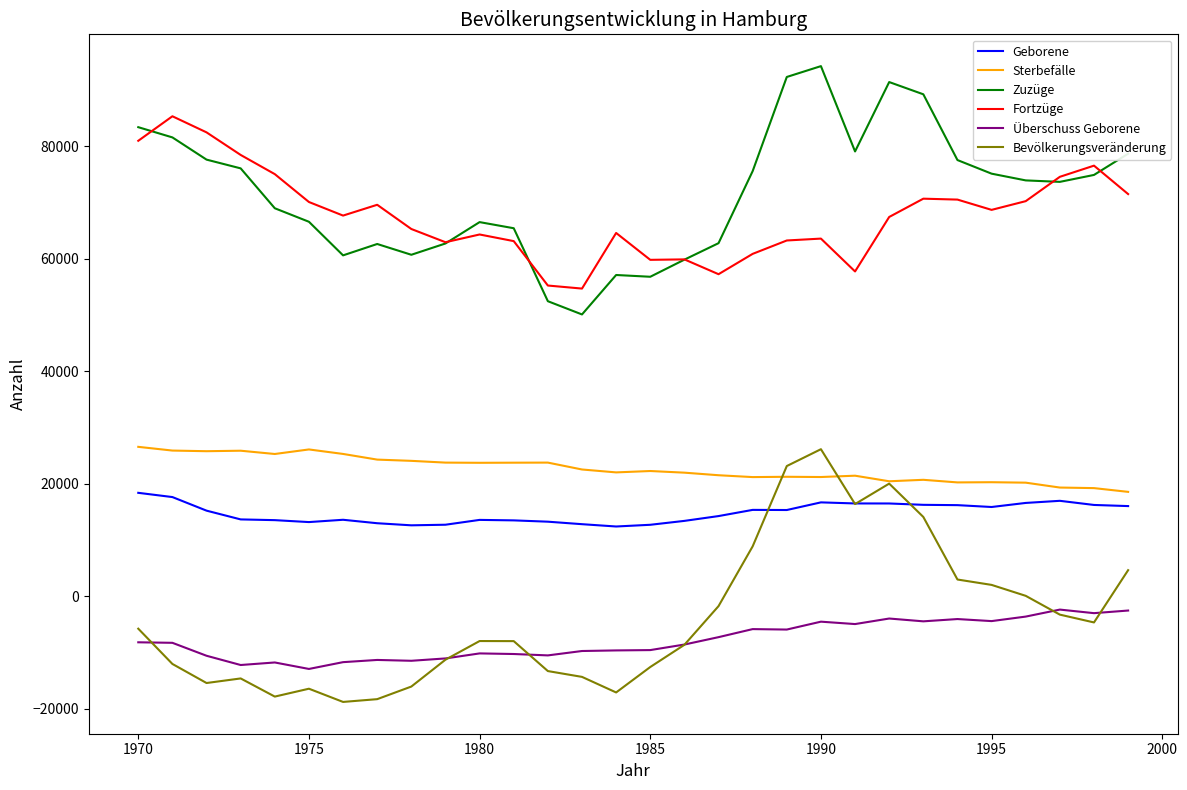

What is the greatest value displayed?

94215